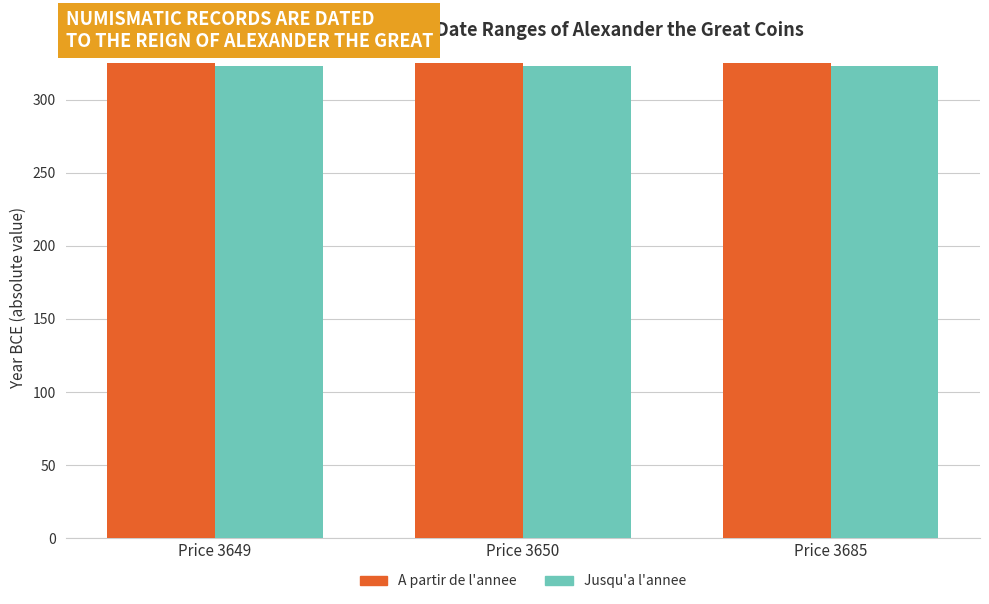

What is the sum of the Jusqu'a l'annee values at Price 3649 and Price 3650?

646